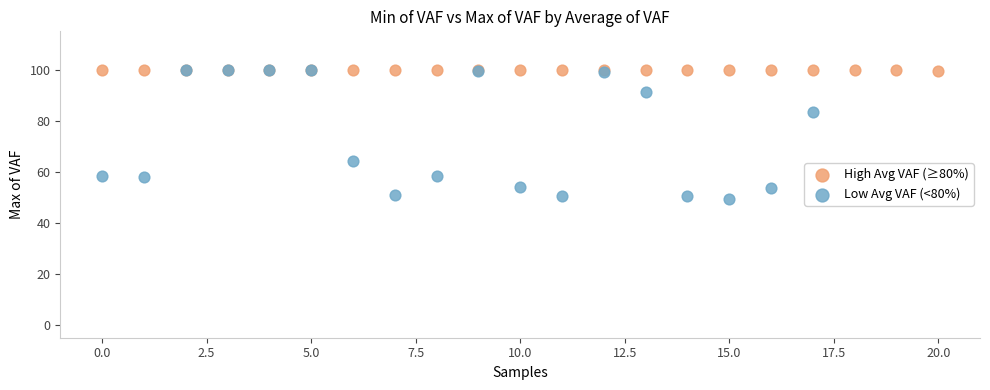

Which series reaches the minimum Y coordinate?

Low Avg VAF (<80%)